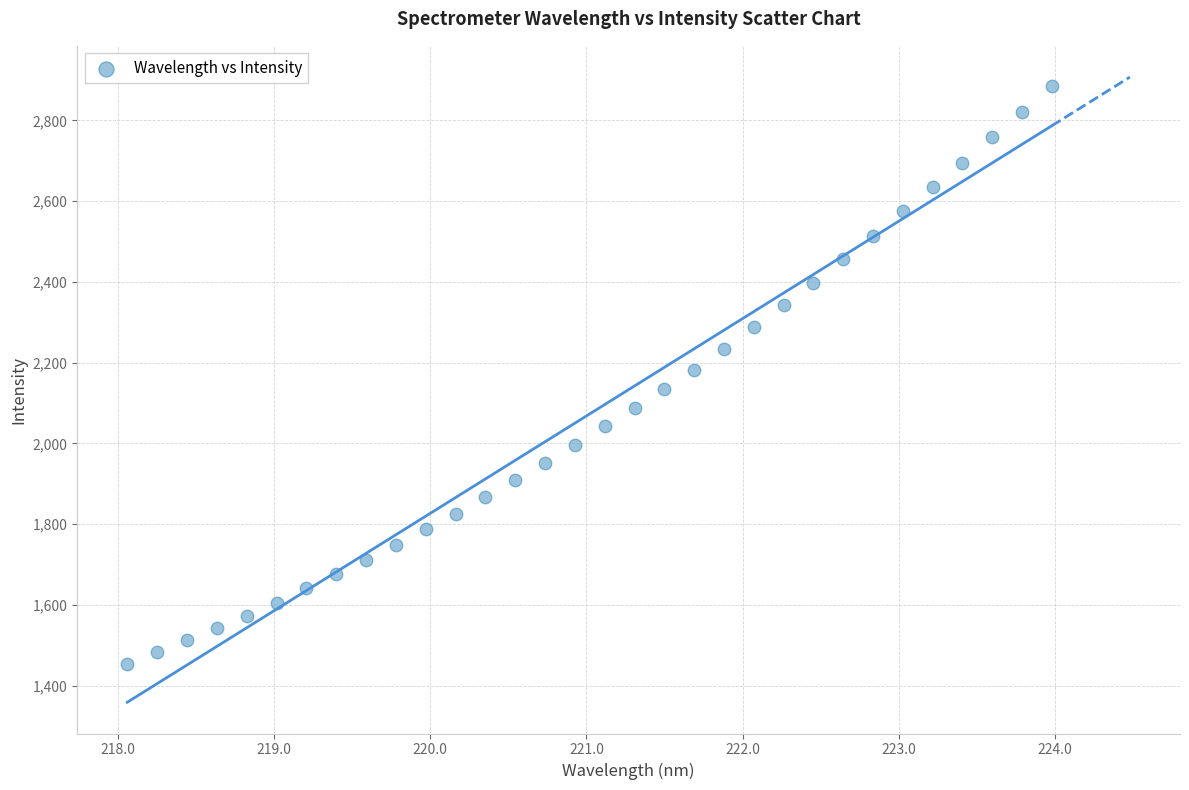

What is the range of Y values (max minus min)?

1432.2